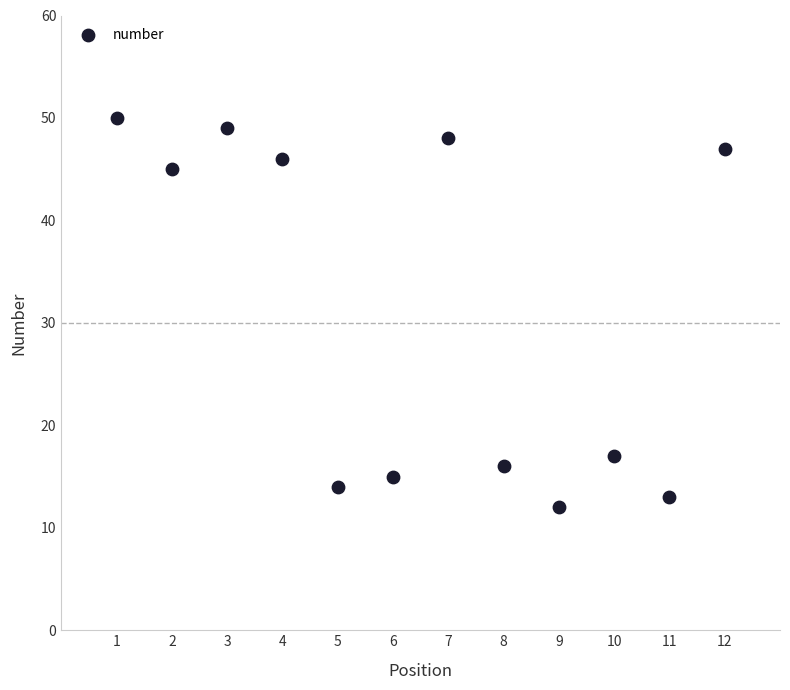

What is the range of X values (max minus min)?

11